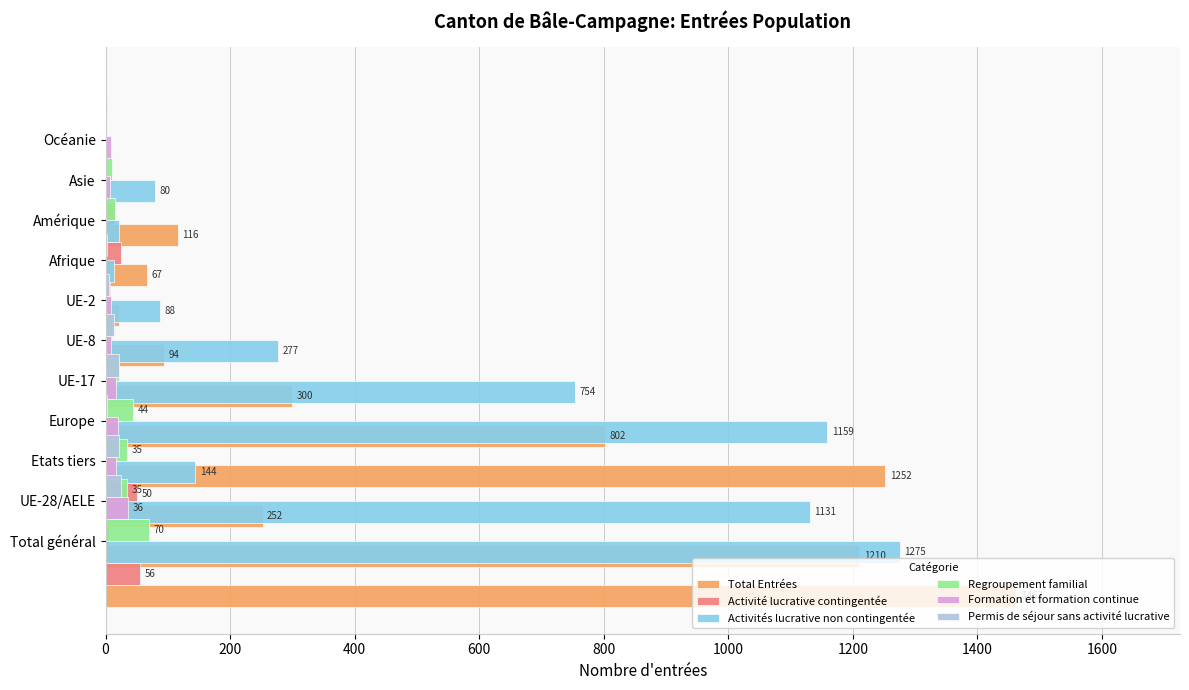

How many groups of bars are there?

11